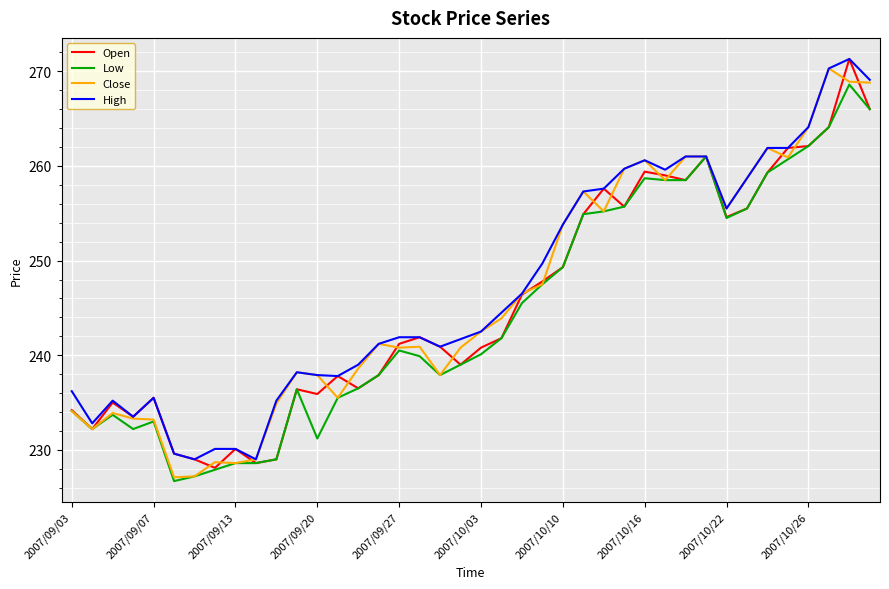

What is the highest value of the Open series?

271.3